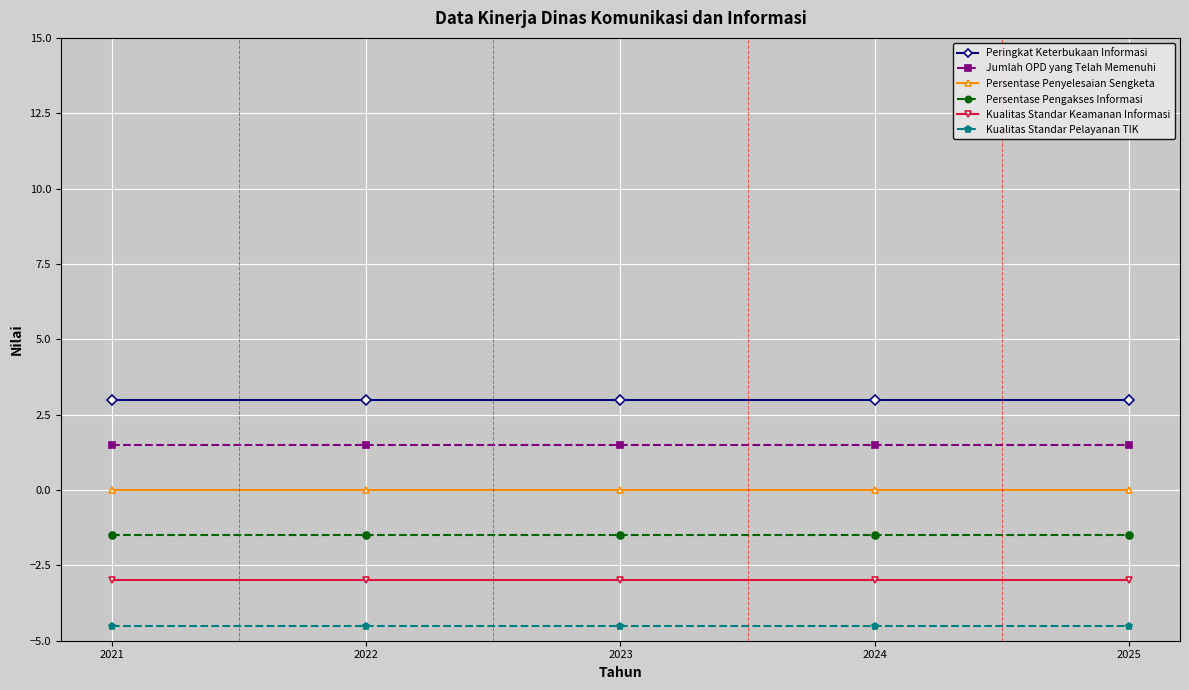

What is the value of the Kualitas Standar Pelayanan TIK point at the 4th from the left?

-4.5